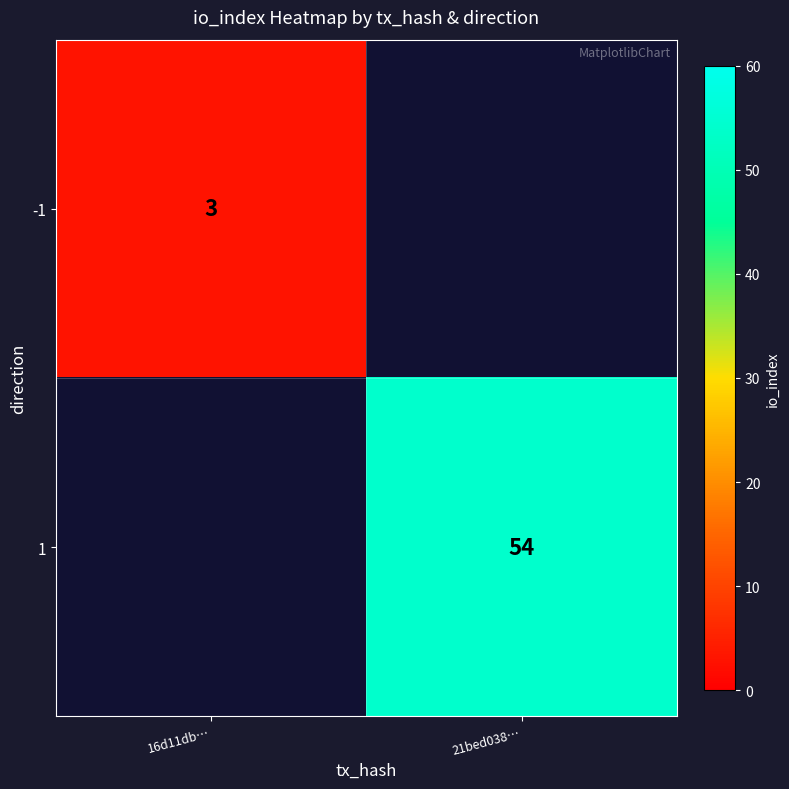

The -1 series shows 3 at 16d11db…. True or false?

True